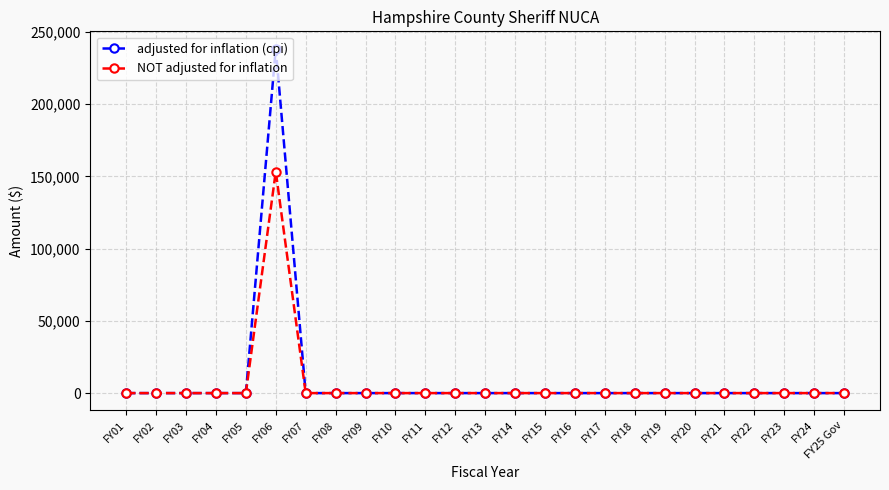

At how many categories does at least one series exceed 61415?

1